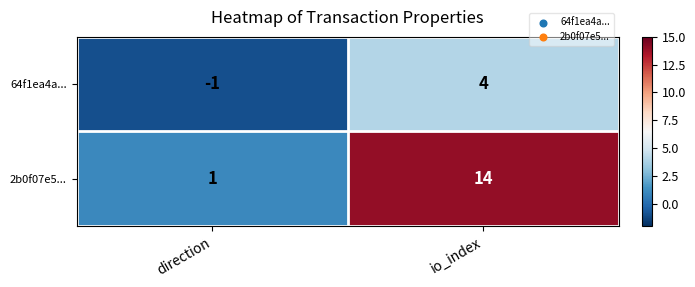

The value of 64f1ea4a... at io_index is 4. True or false?

True